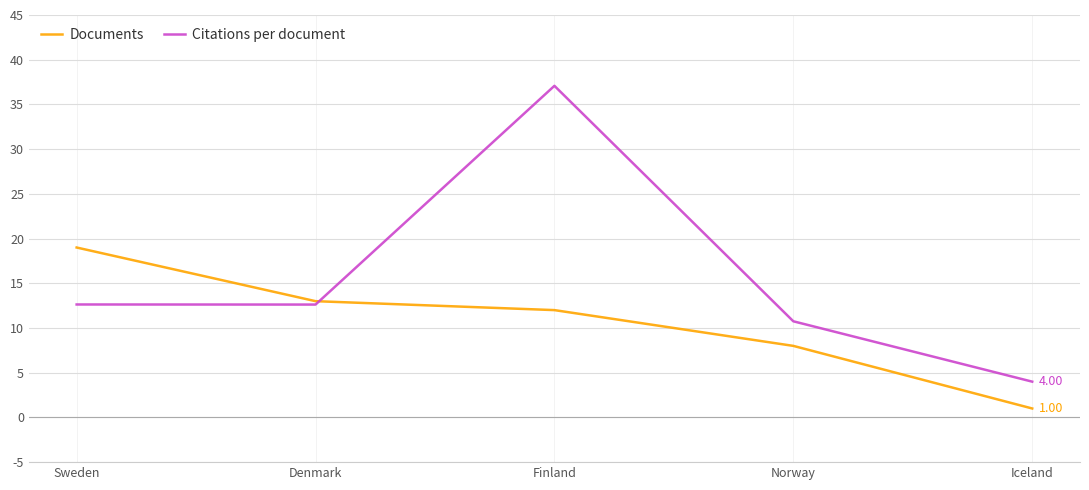

The Citations per document series shows 5.6 at Iceland. True or false?

False